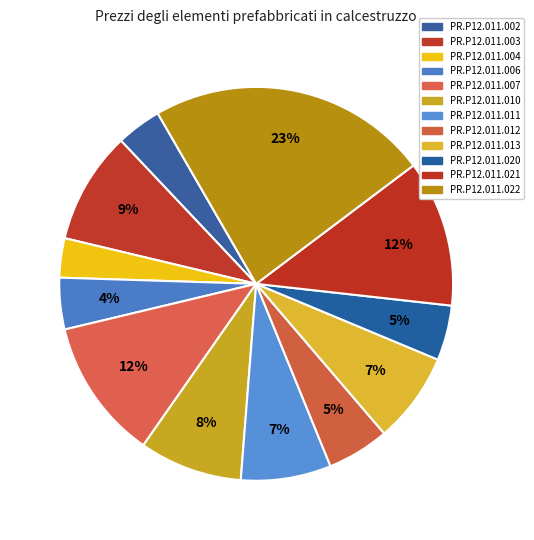

Is it true that PR.P12.011.011 is 16% of the pie?

False